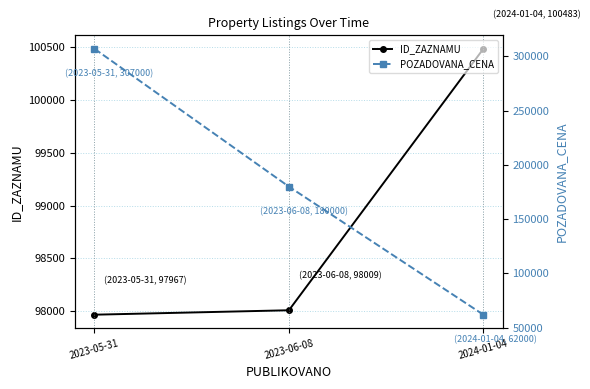

Rank the categories by POZADOVANA_CENA value from lowest to highest.

2024-01-04, 2023-06-08, 2023-05-31